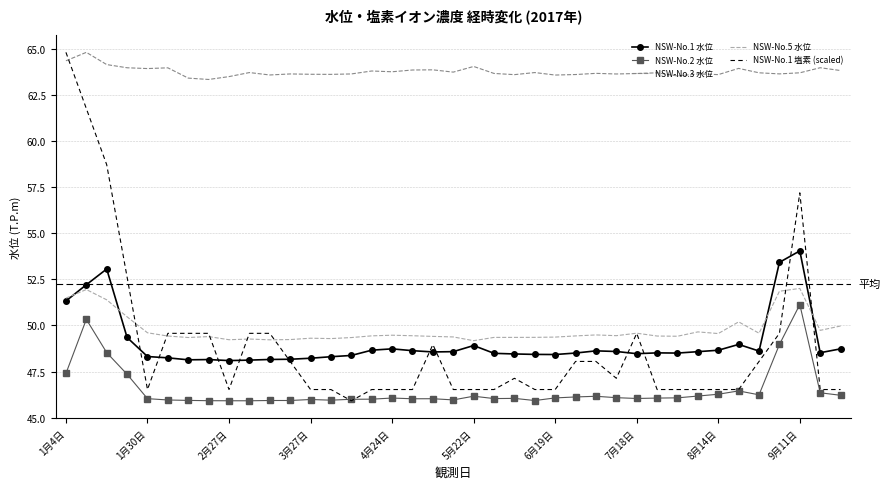

Which series has the widest spread of values?

NSW-No.1 塩素 (scaled)